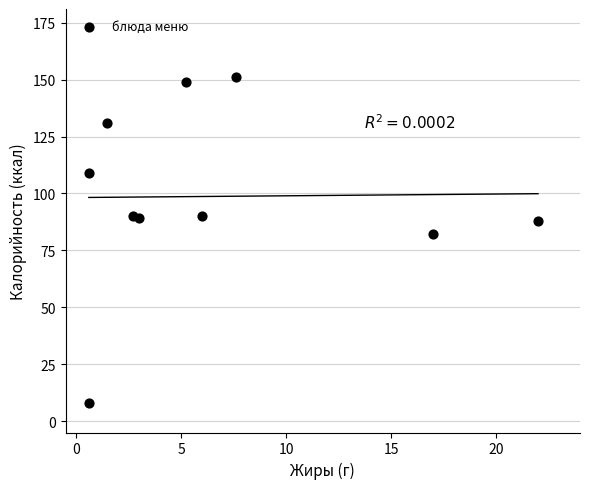

What is the average Y value?

99